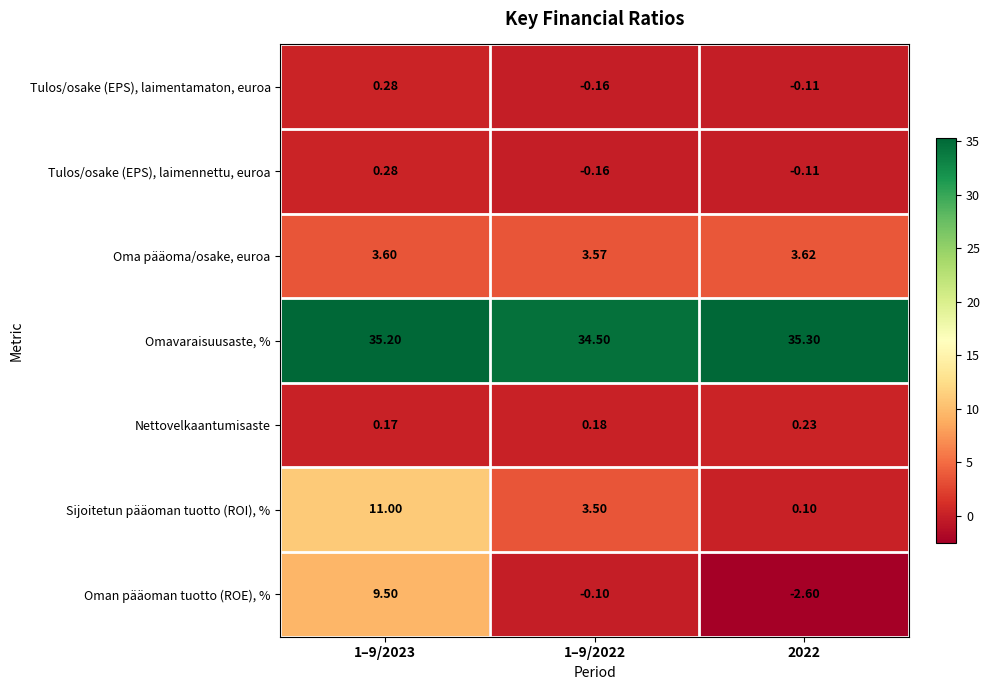

Is the value of Tulos/osake (EPS), laimentamaton, euroa at 1–9/2022 greater than the value of Sijoitetun pääoman tuotto (ROI), % at 1–9/2023?

No